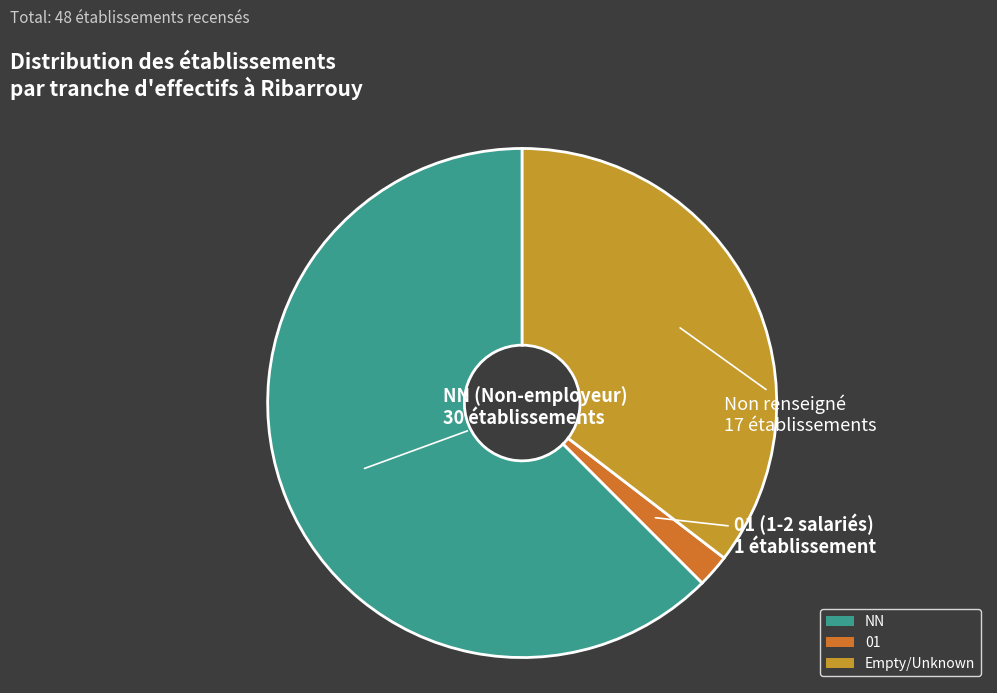

Which category has the smallest portion of the pie?

01